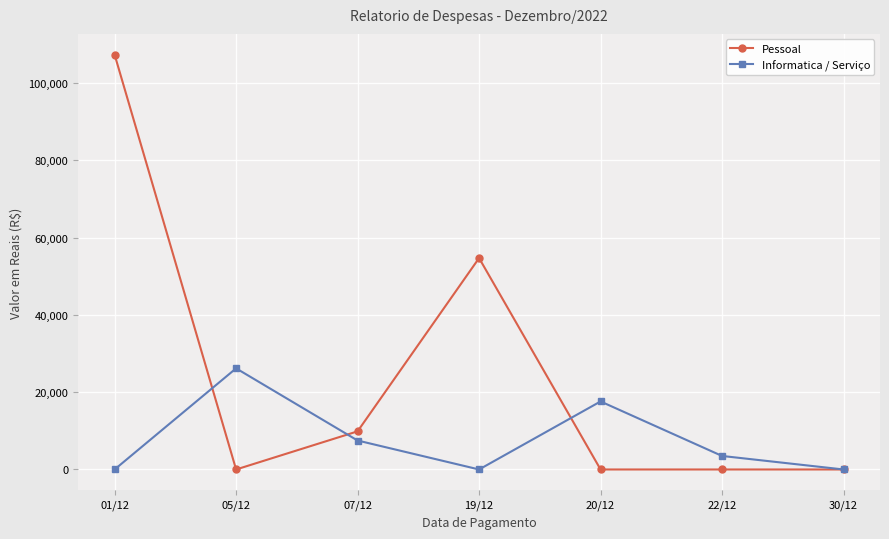

At which label does Informatica / Serviço first exceed 3500?

05/12